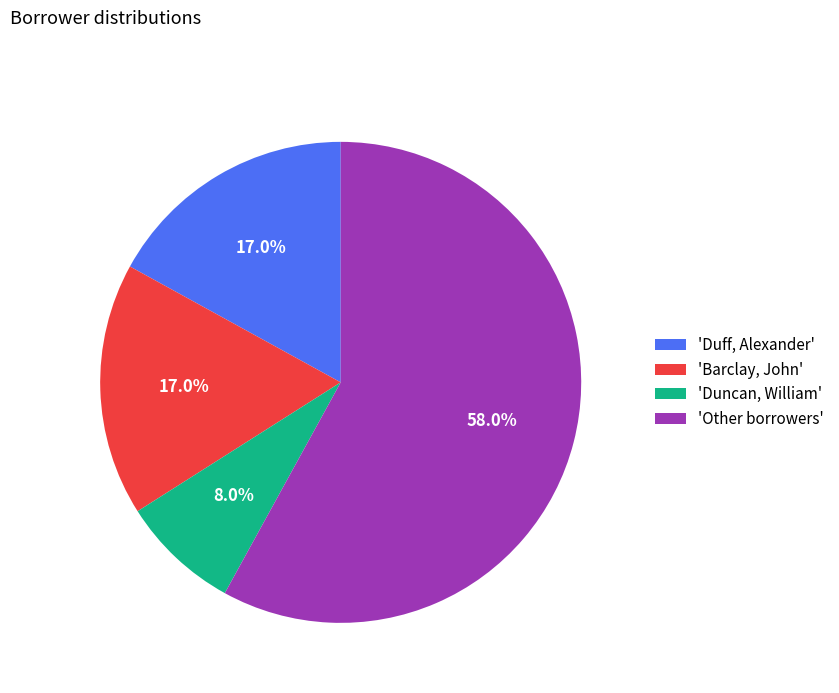

To the nearest percent, what is the average slice percentage?

25%